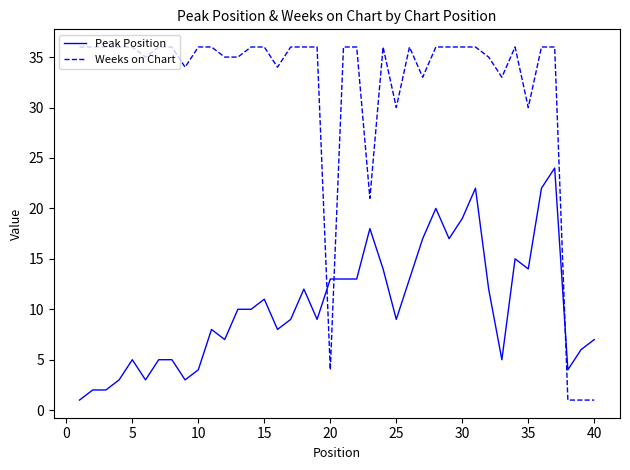

What is the minimum value for Peak Position?

1